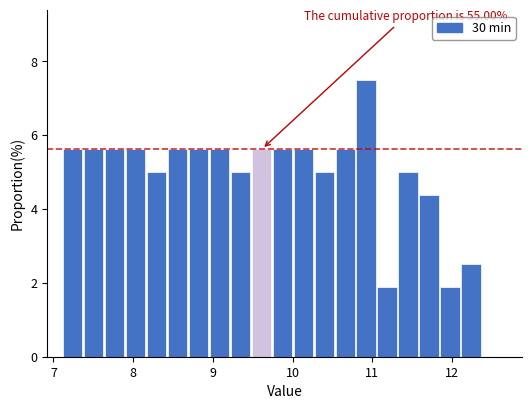

Around what value on the x-axis is the tallest bar? Give the approximate position of its centre, as read against the axis.

10.9